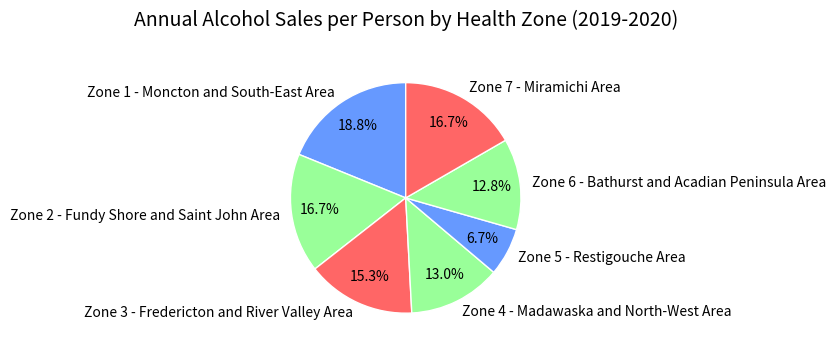

What percentage is the Zone 1 - Moncton and South-East Area slice, to the nearest percent?

19%